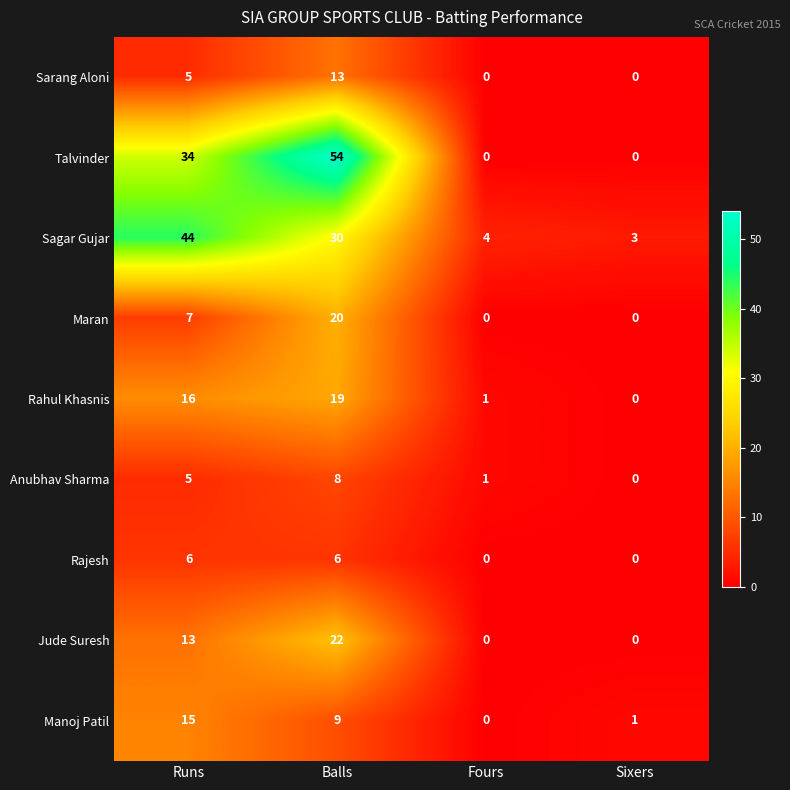

At which label does Sagar Gujar reach its peak?

Runs